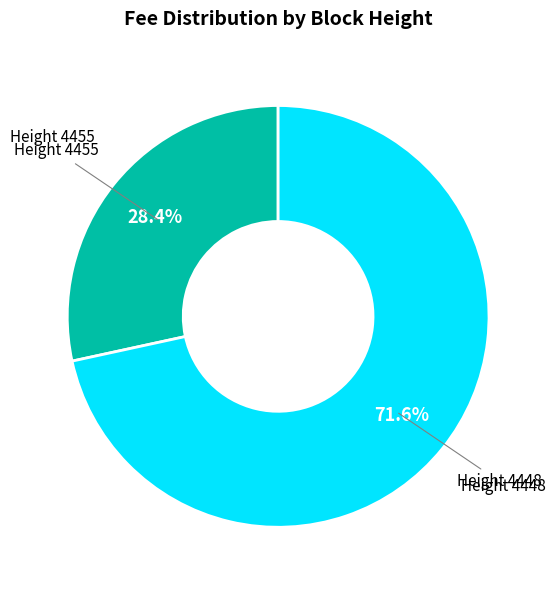

Which slice represents more than half of the pie?

Height 4448